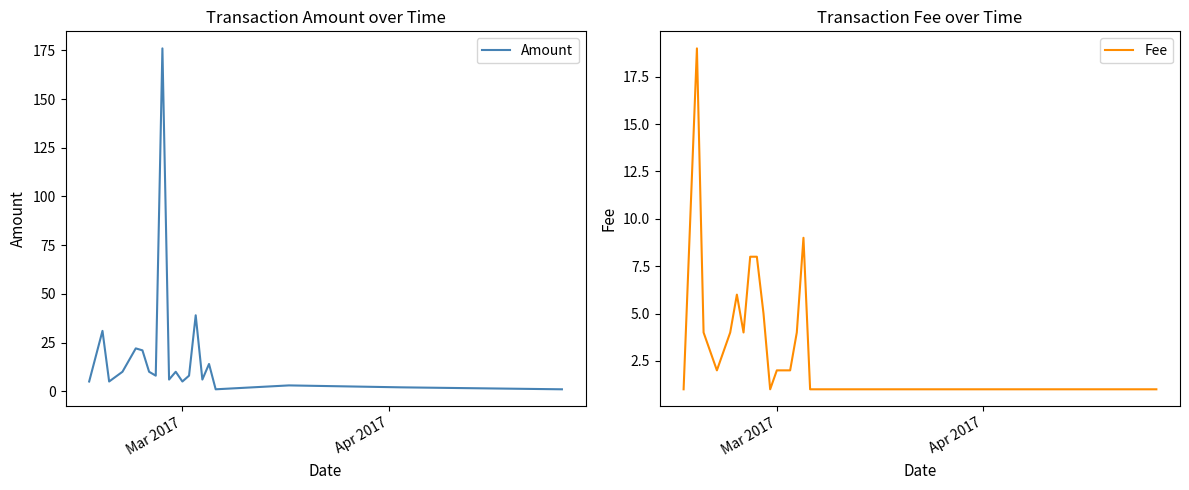

How many lines are shown in the chart?

2